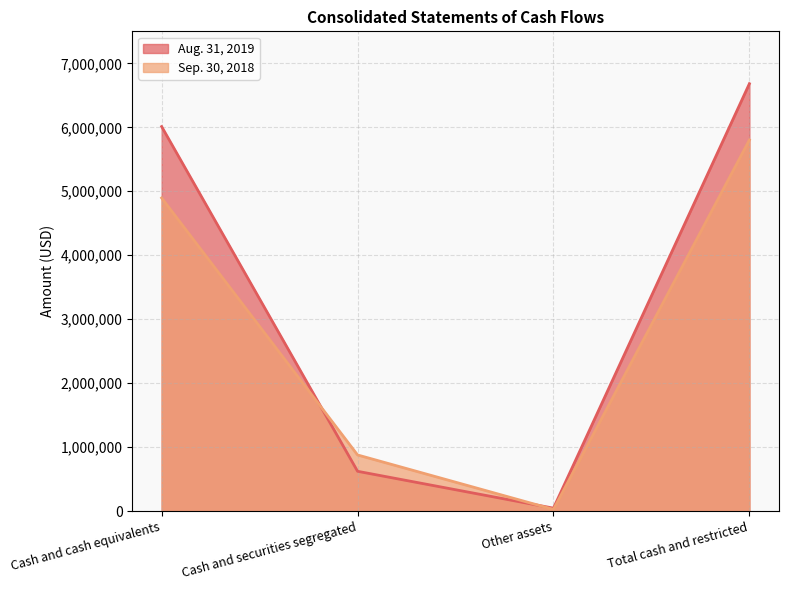

Where is the first local minimum for Sep. 30, 2018?

Other assets